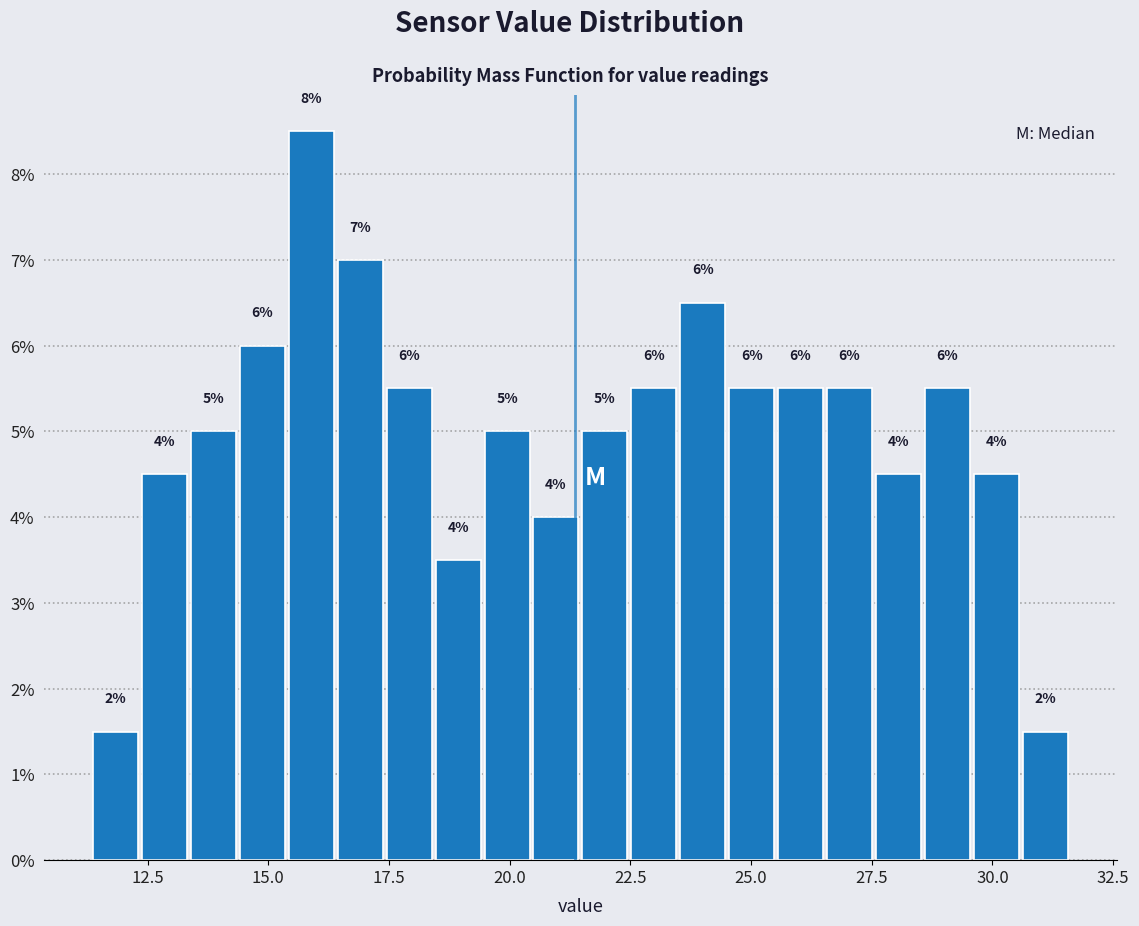

Read against the x-axis, roughly where is the centre of the tallest bar?

16.0